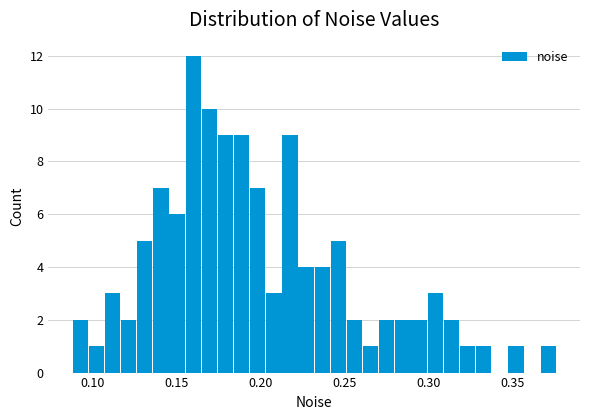

Around what value on the x-axis is the tallest bar? Give the approximate position of its centre, as read against the axis.

0.160